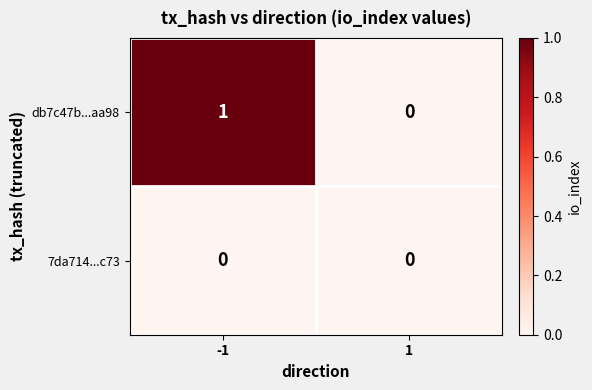

Which series has the largest total across all categories?

db7c47b...aa98